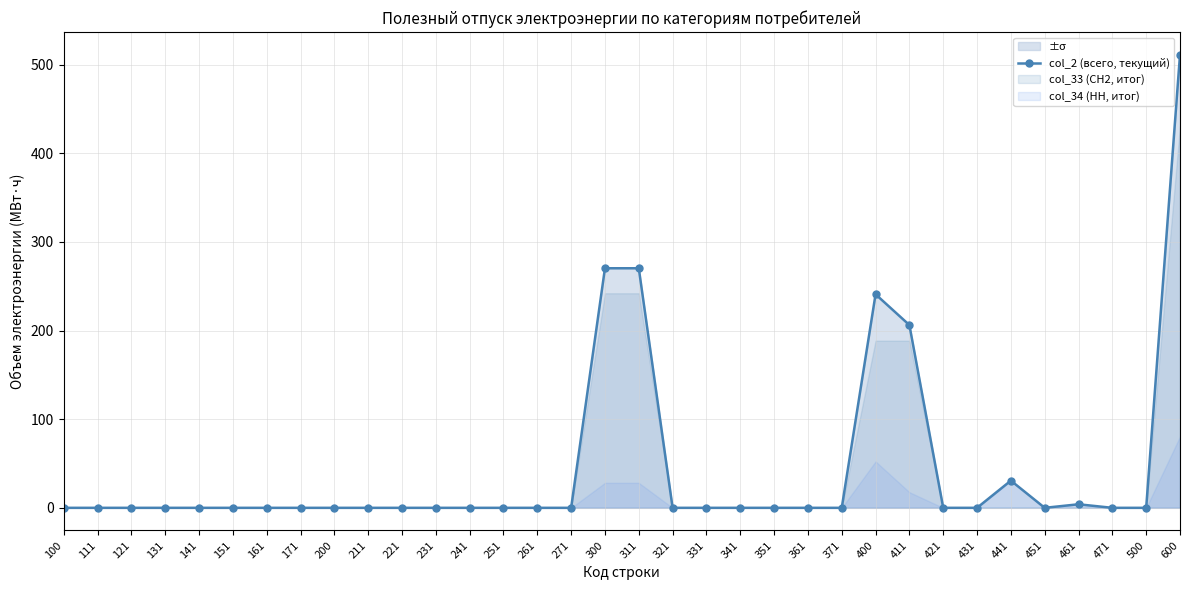

Reading right to left, what are all the values shown in this chart?

511.1	0.0	0.0	4.0	0.0	30.7	0.0	0.0	206.2	240.9	0.0	0.0	0.0	0.0	0.0	0.0	270.2	270.2	0.0	0.0	0.0	0.0	0.0	0.0	0.0	0.0	0.0	0.0	0.0	0.0	0.0	0.0	0.0	0.0